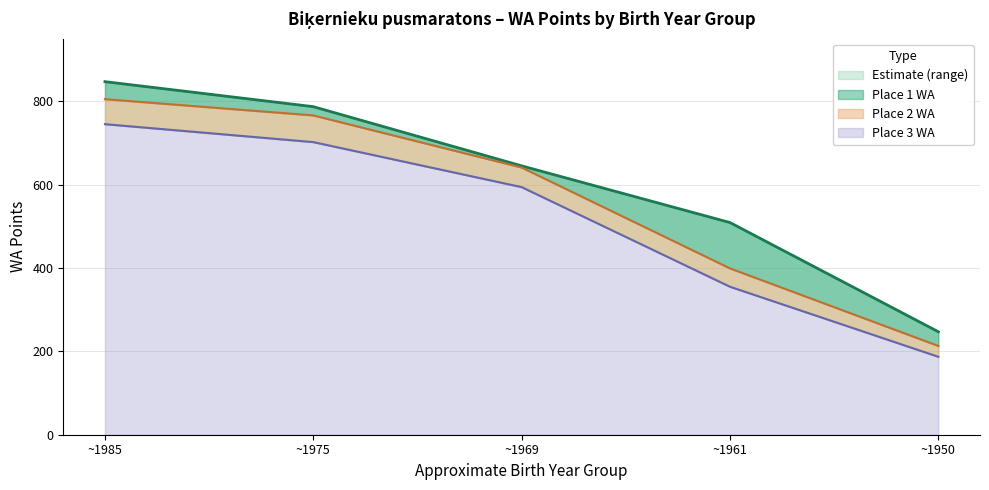

Which series has the largest total across all categories?

WA (Place 1)